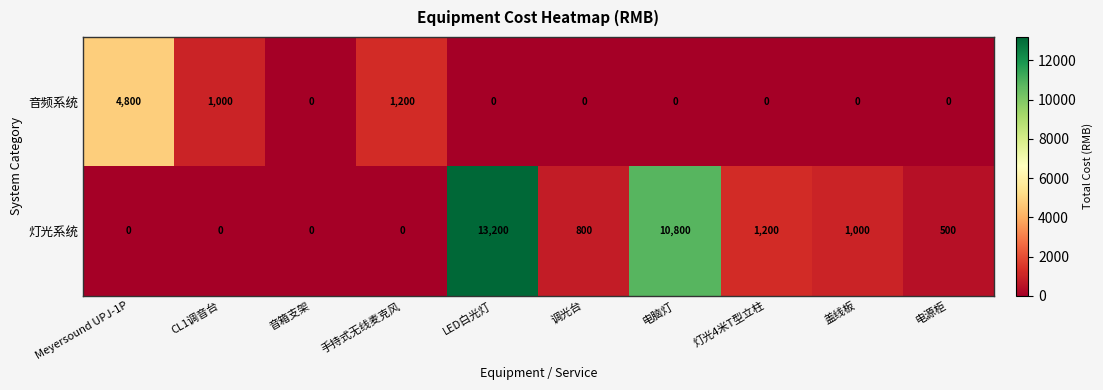

What is the difference between the second highest and minimum values in the 灯光系统 series?

10800